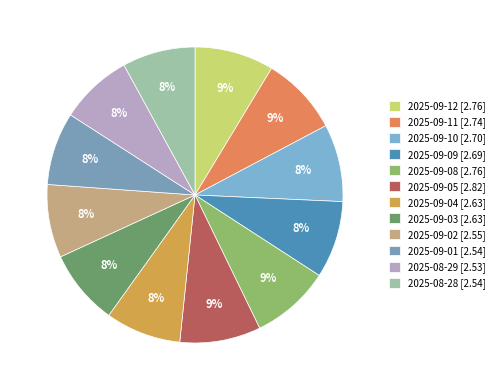

Is there a majority slice in this chart?

No